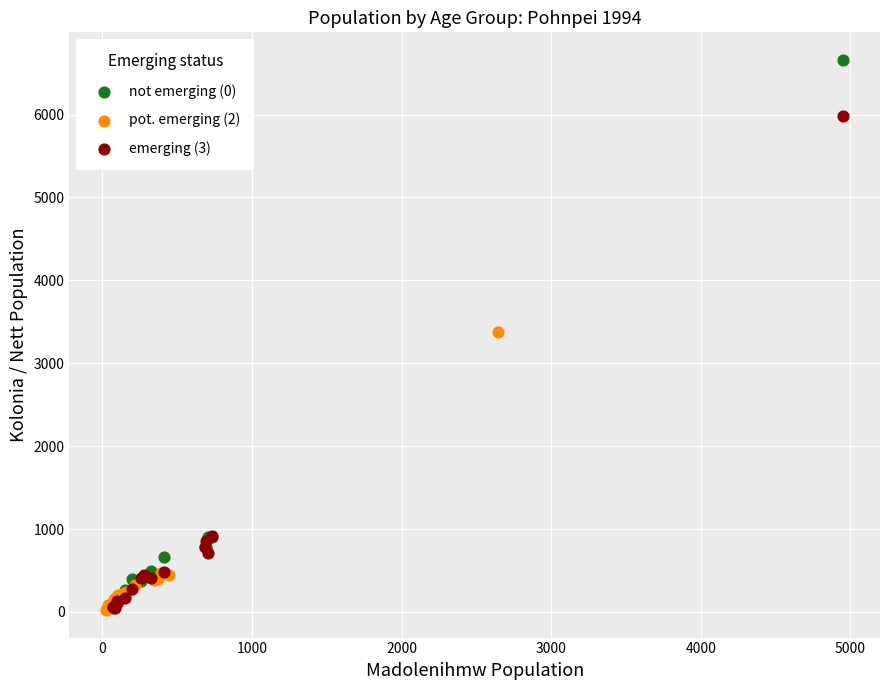

Which series contains the highest Y value?

not emerging (0)